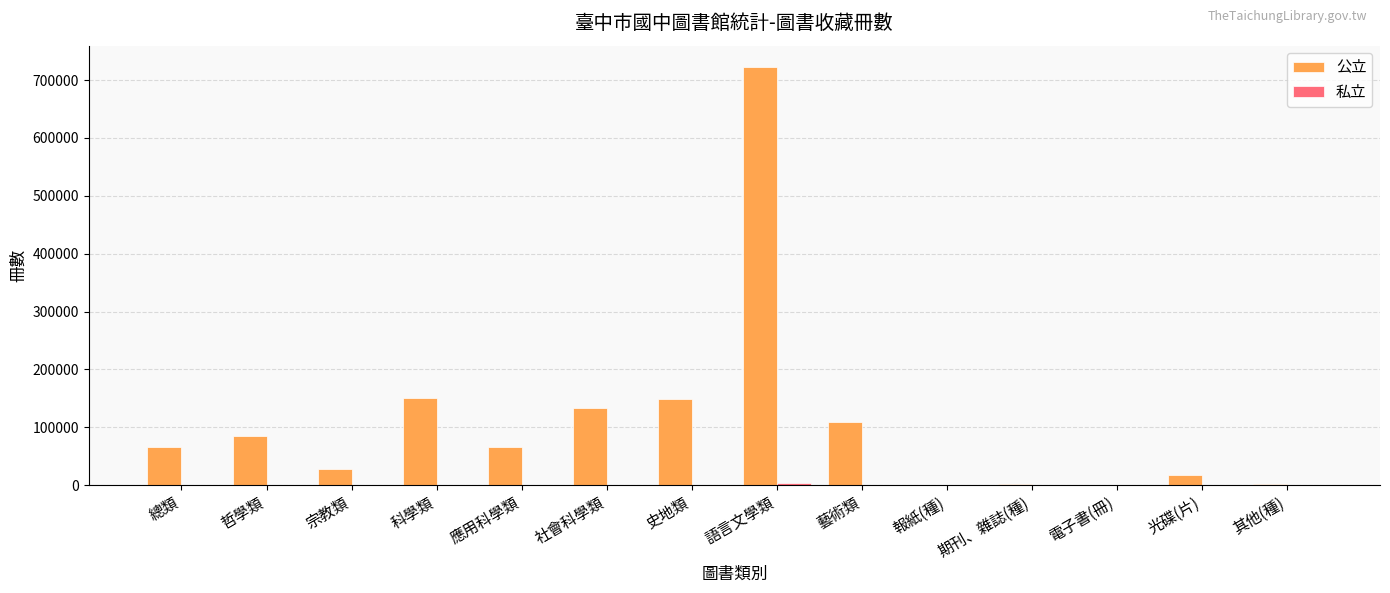

What is the sum of all 公立 values?

1531097